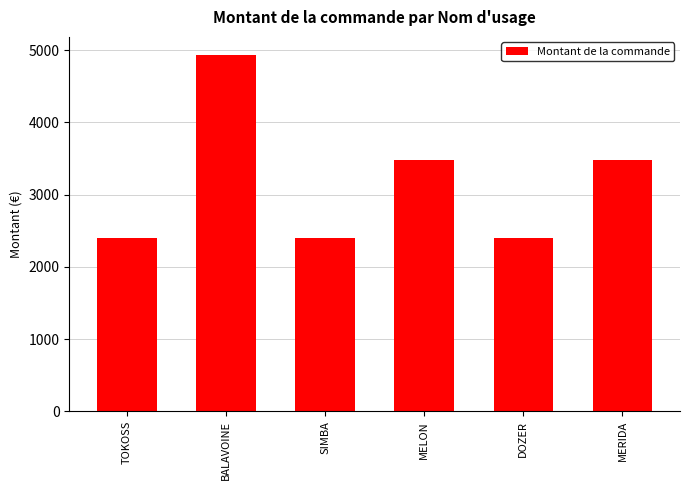

Approximately how many times larger is the value at BALAVOINE compared to SIMBA?

2.1